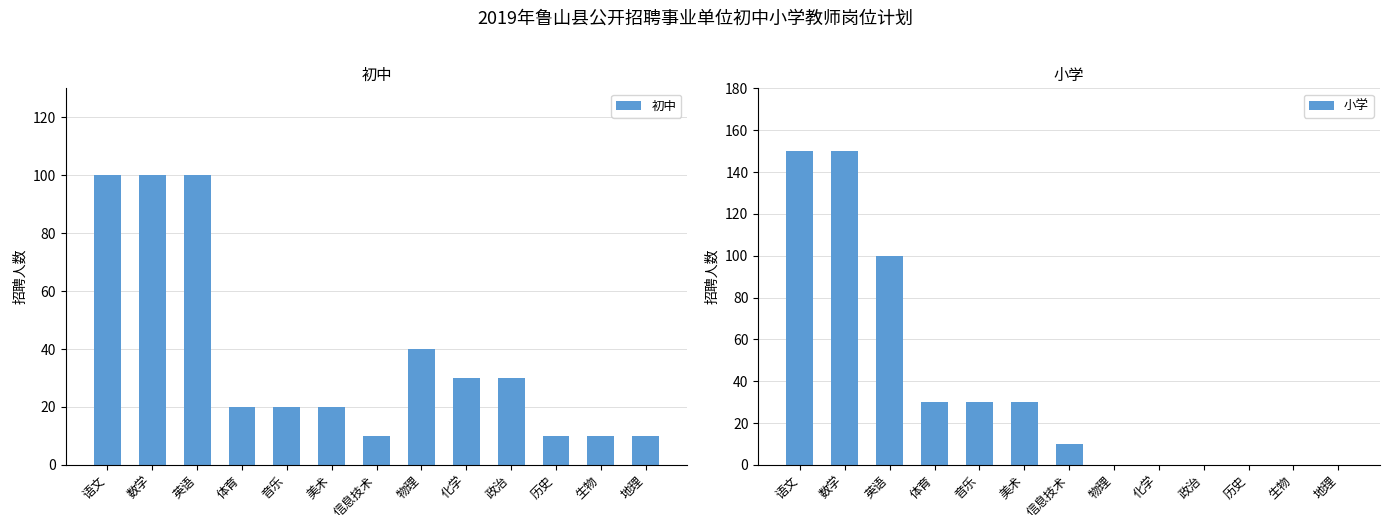

Reading right to left, what are all the values shown in this chart?

初中: 10	10	10	30	30	40	10	20	20	20	100	100	100
小学: 0	0	0	0	0	0	10	30	30	30	100	150	150